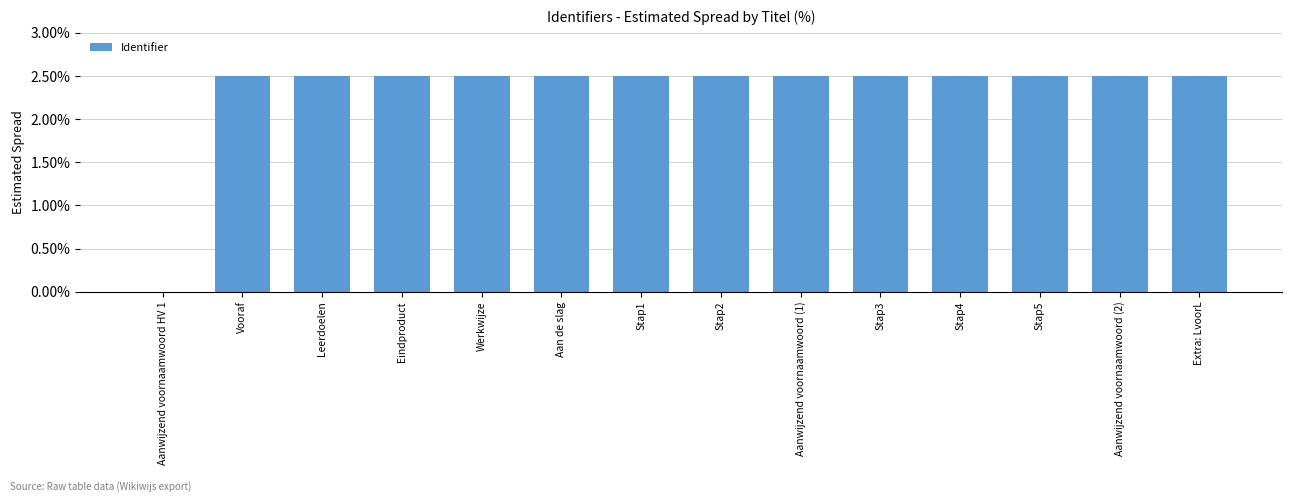

Count the number of categories in the chart.

14